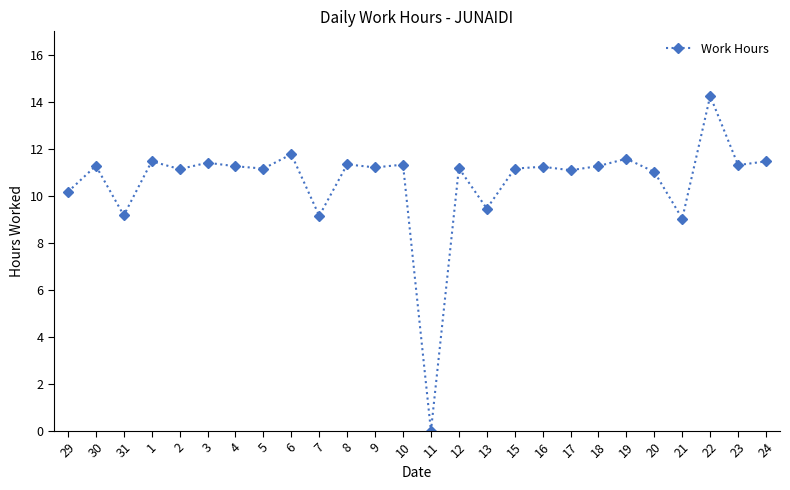

What is the label of the 22nd point from the right?

2